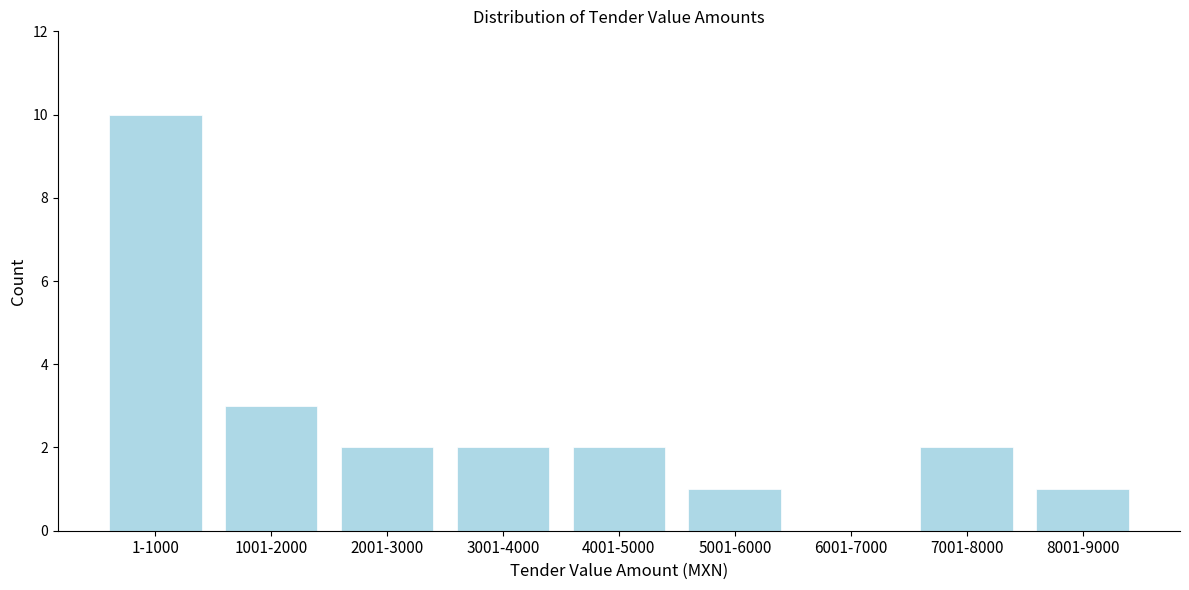

Reading left to right, what are all the values shown in this chart?

1-1000=10	1001-2000=3	2001-3000=2	3001-4000=2	4001-5000=2	5001-6000=1	6001-7000=0	7001-8000=2	8001-9000=1